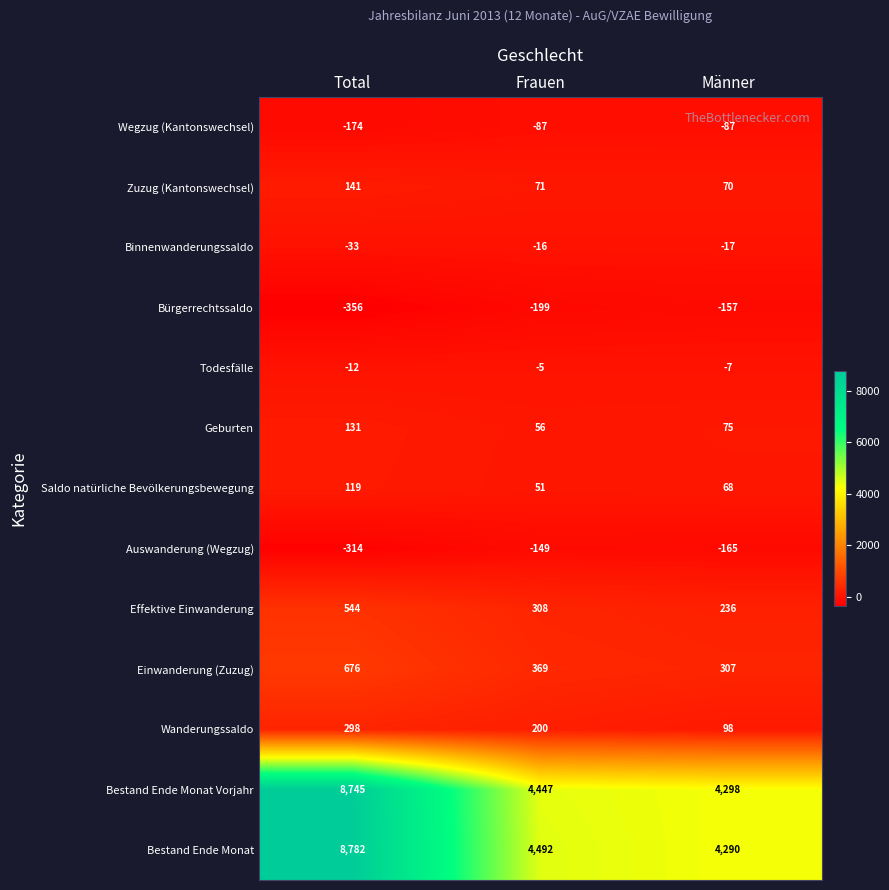

At which category does the chart reach its minimum across all series?

Total